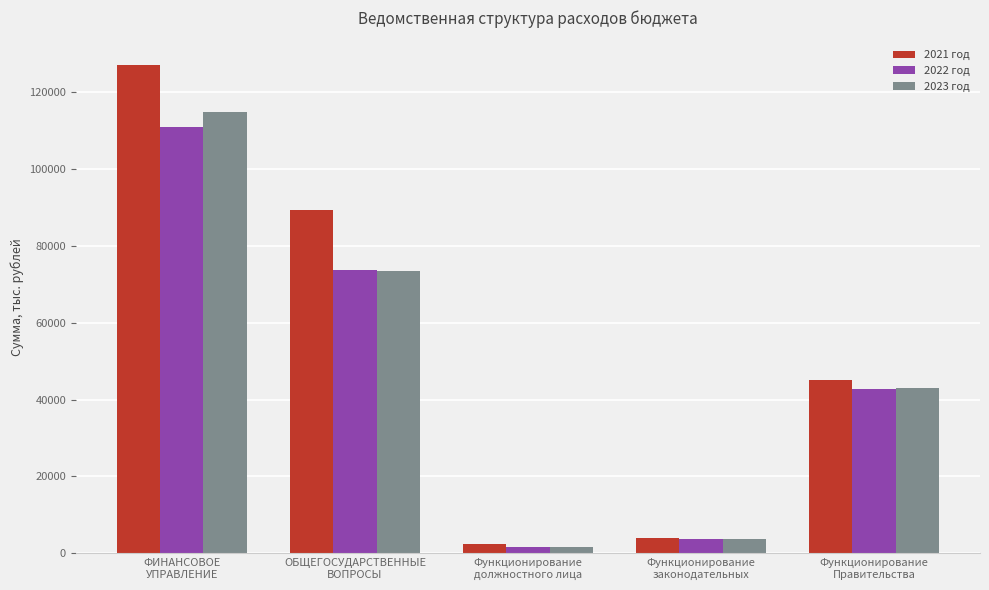

Which category has the highest value across all series?

ФИНАНСОВОЕ
УПРАВЛЕНИЕ